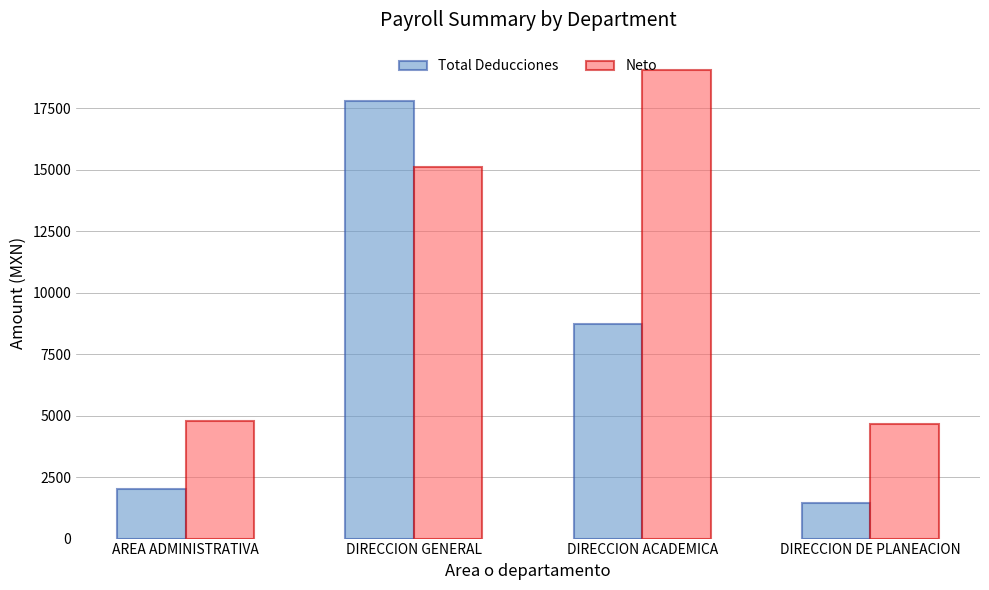

What is the minimum value shown in the chart?

1446.0